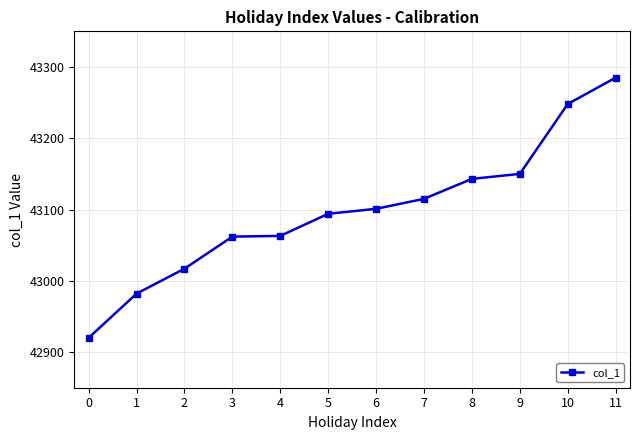

What is the difference between the values at 7 and 5?

21